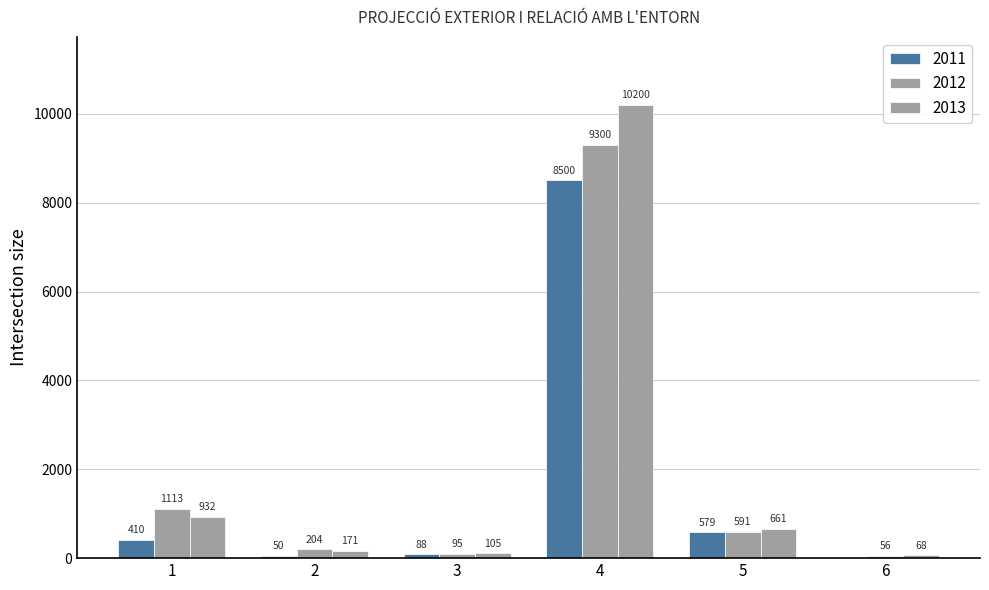

What is the total value across all series at 4?

28000